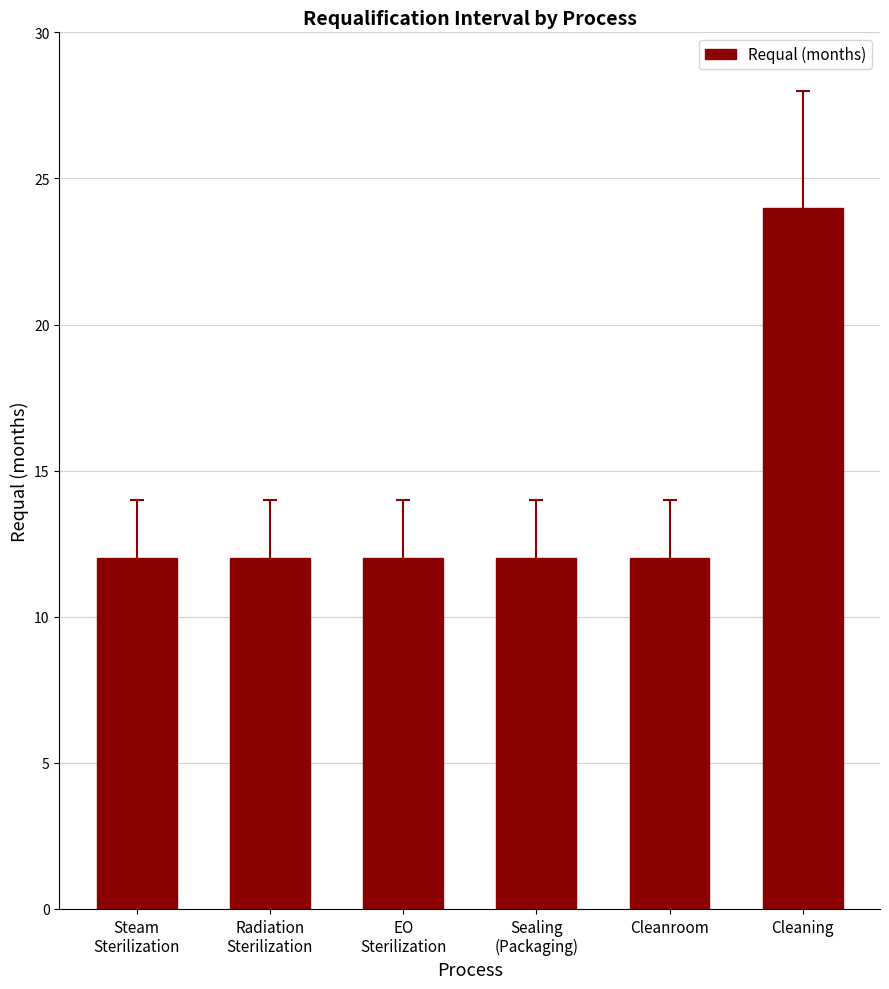

Reading right to left, extract all data points from this chart.

24	12	12	12	12	12